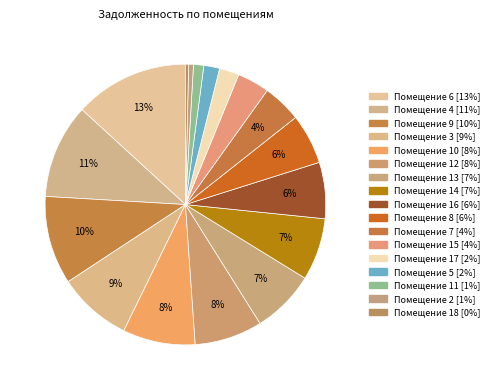

How many segments does this pie chart have?

17